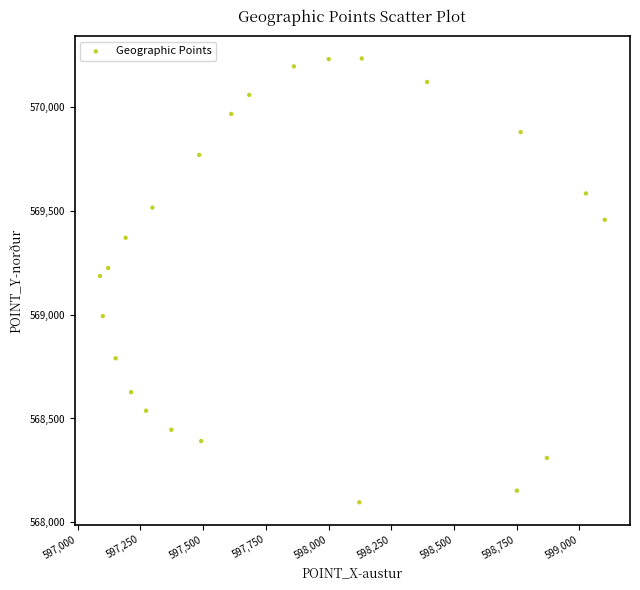

What is the range of Y values (max minus min)?

2134.3